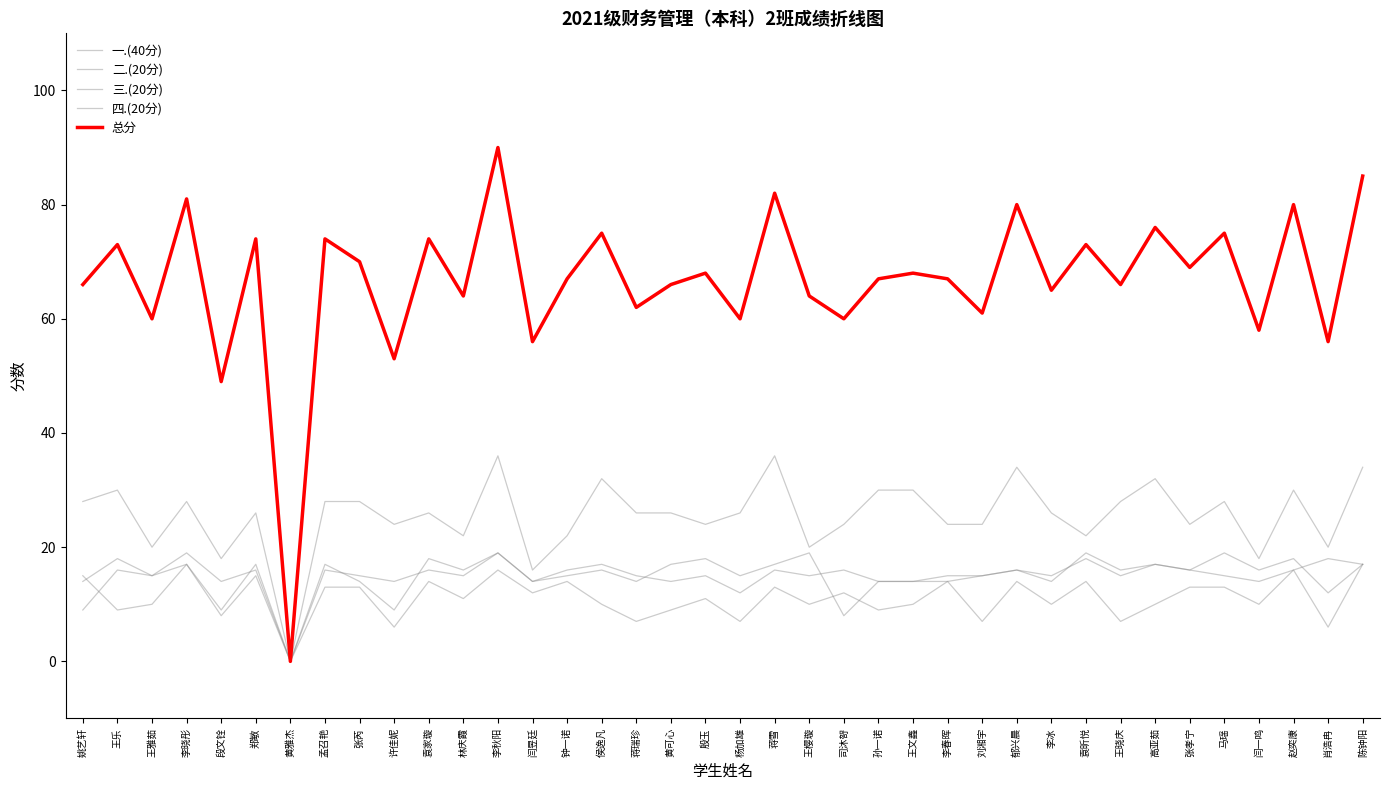

At which category does 二.(20分) reach its first local valley?

王乐